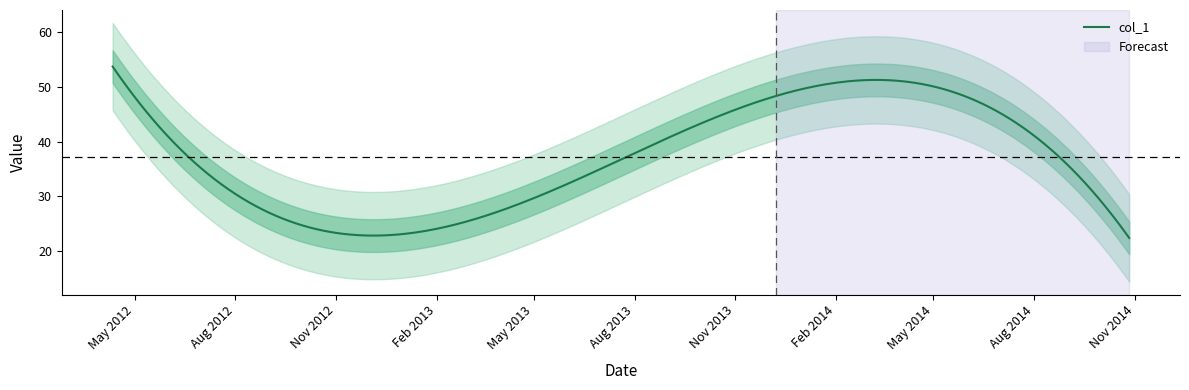

What is the sum of the values at 2012-04-11 and 2014-10-27?

79